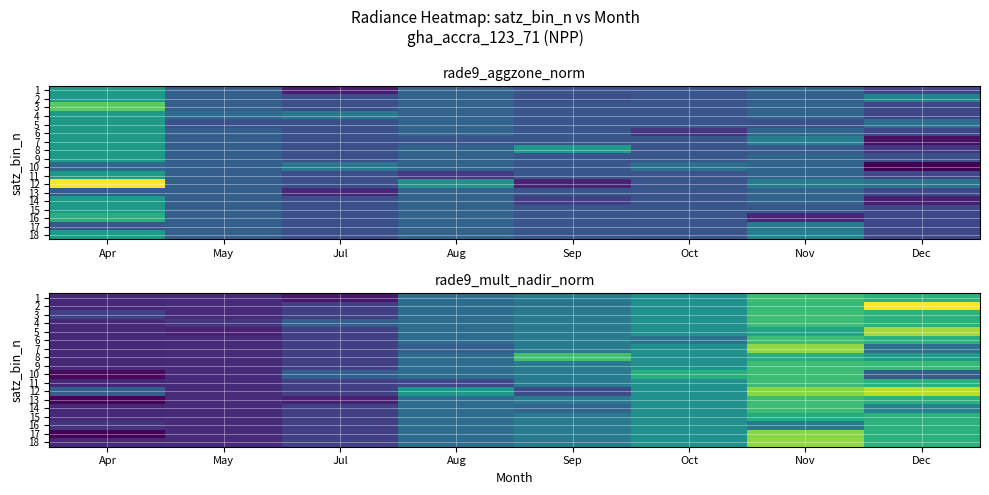

Is the value of 7 at Sep greater than the value of 10 at Oct?

No